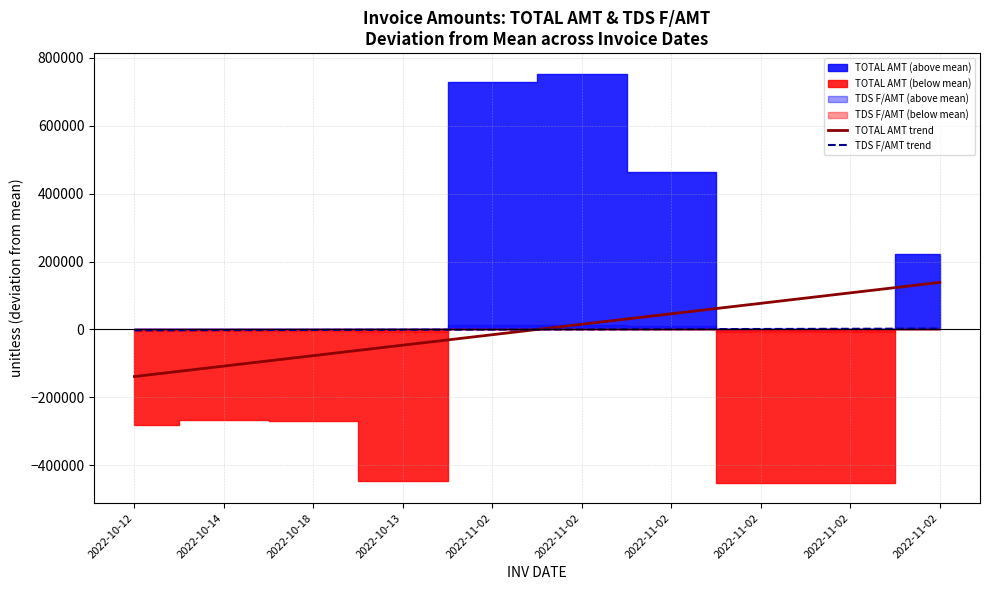

What is the difference between the maximum and second lowest values in the TDS F/AMT trend series?

4630.1